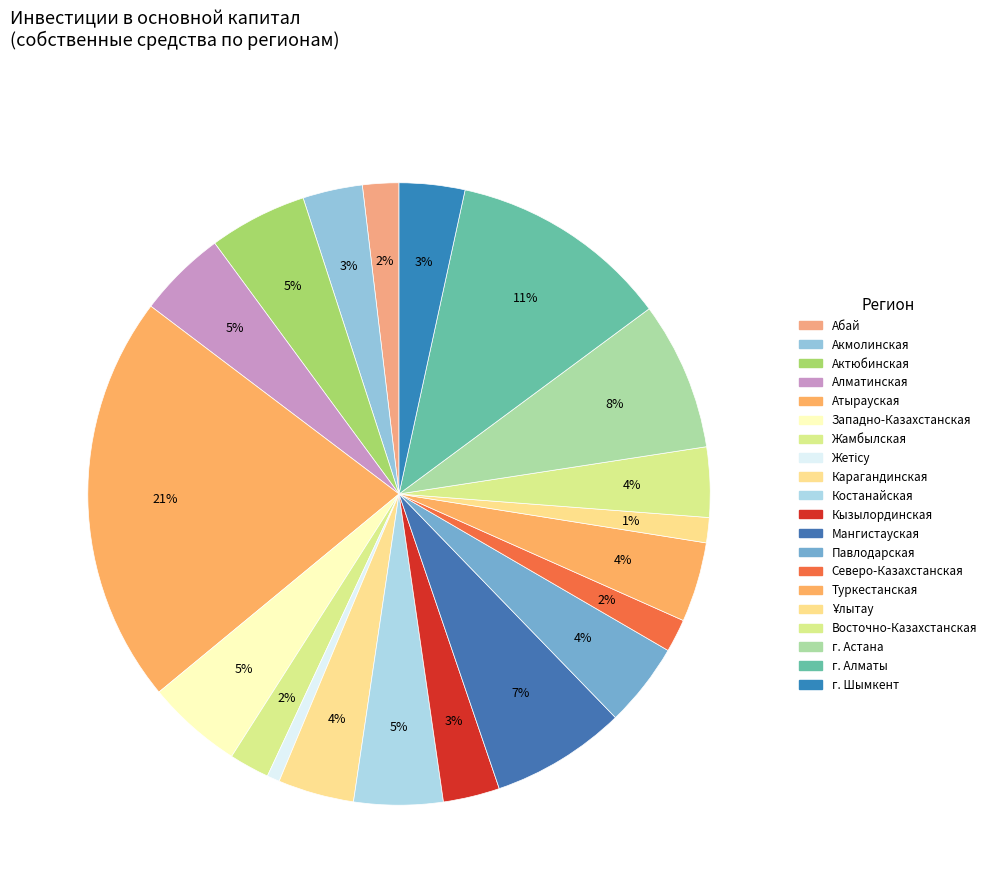

What is the total percentage of Жамбылская and Западно-Казахстанская?

7.1%